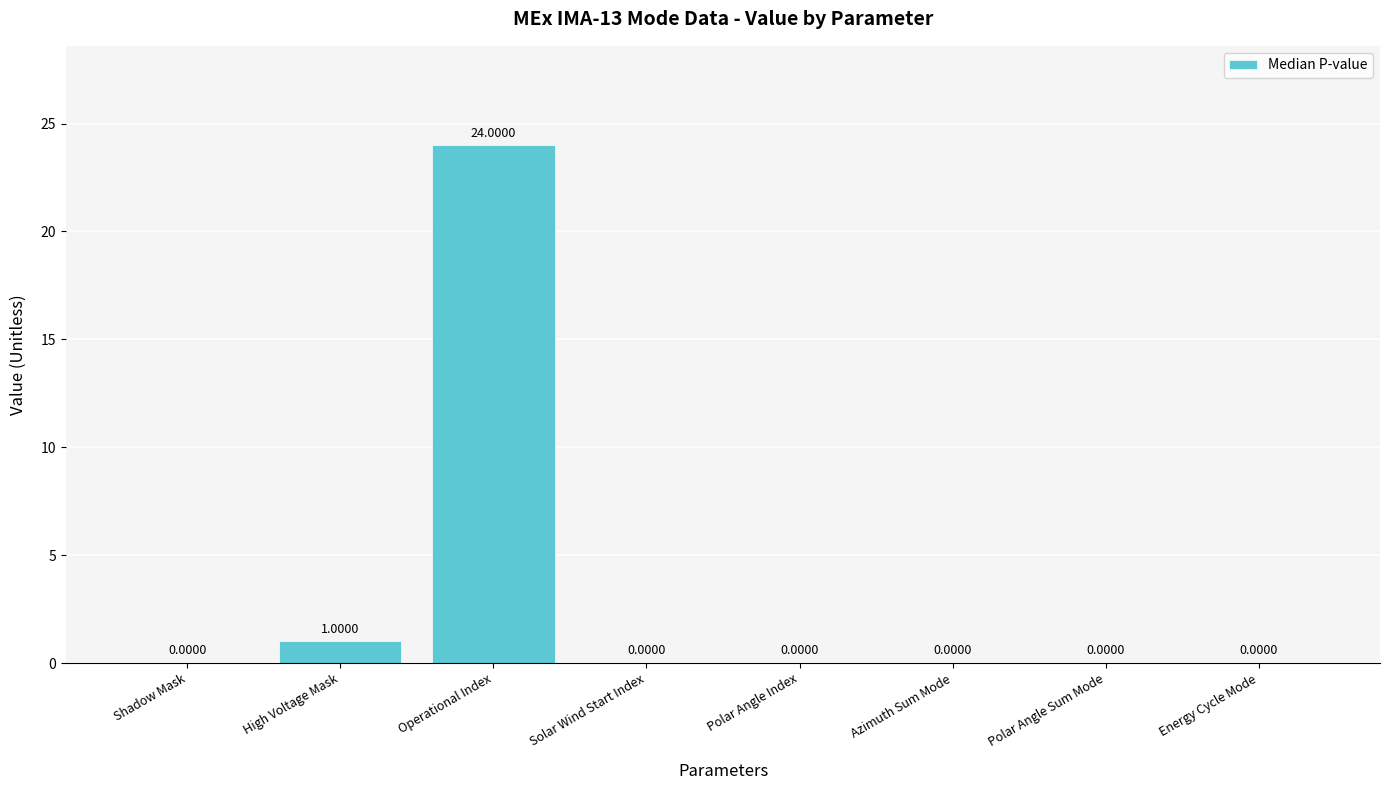

What is the sum of all values?

25